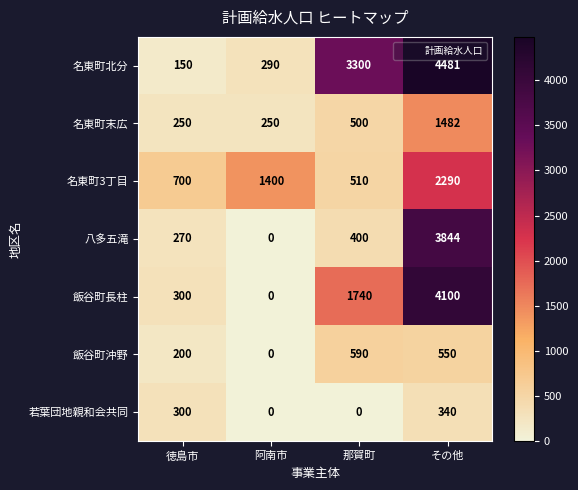

What is the maximum value shown in the chart?

4481